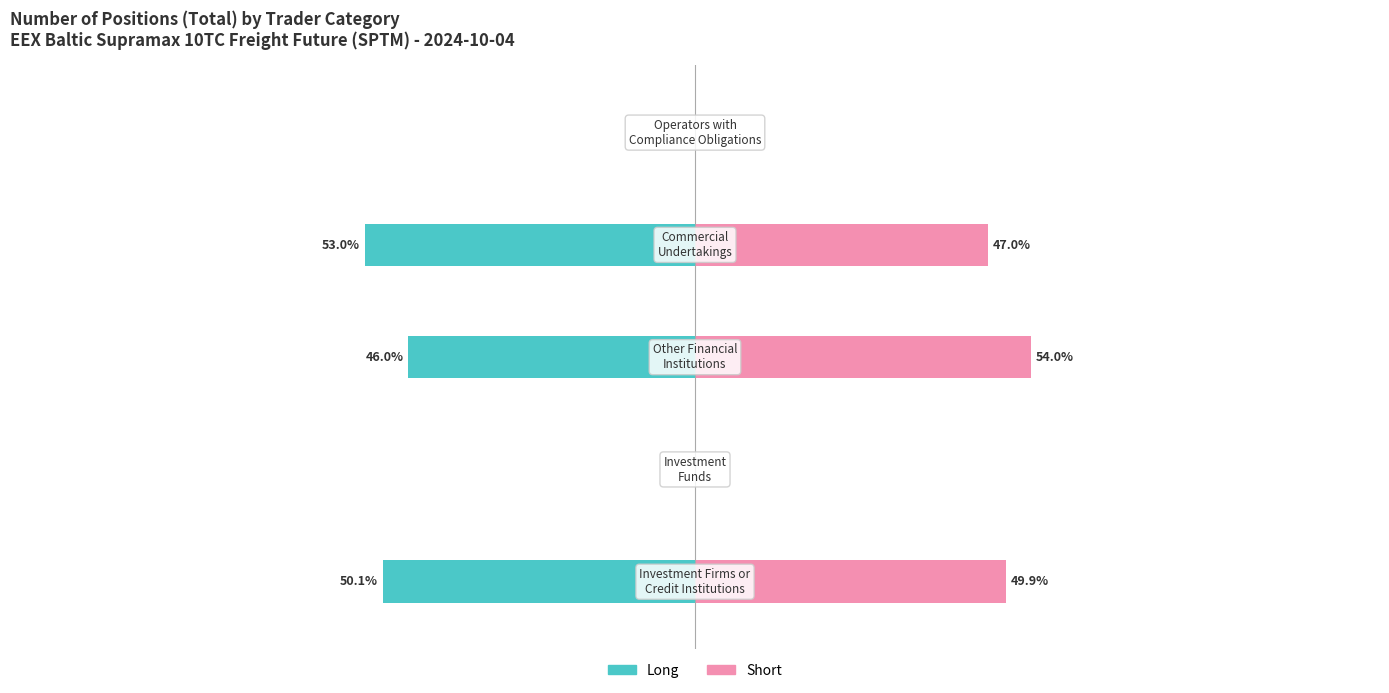

Are the bars grouped side by side (vs. stacked)?

Yes